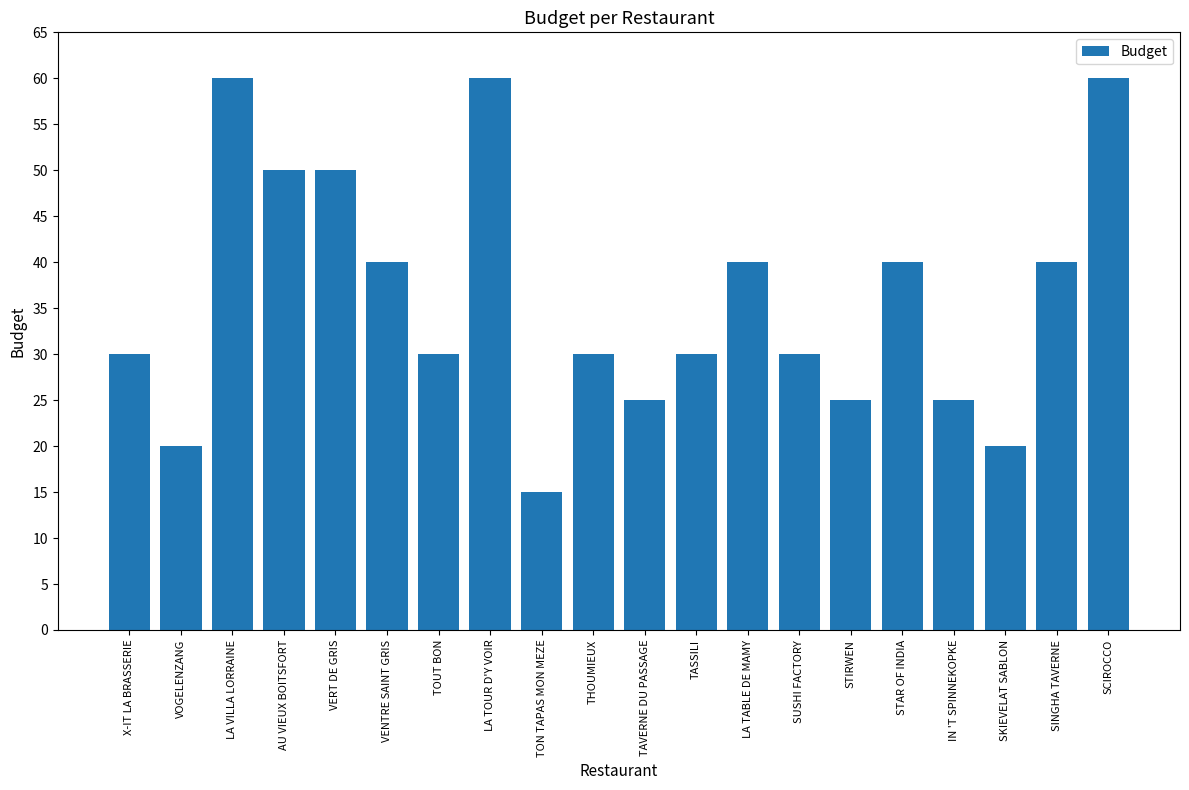

Reading left to right, what are all the values shown in this chart?

X-IT LA BRASSERIE=30	VOGELENZANG=20	LA VILLA LORRAINE=60	AU VIEUX BOITSFORT=50	VERT DE GRIS=50	VENTRE SAINT GRIS=40	TOUT BON=30	LA TOUR D'Y VOIR=60	TON TAPAS MON MEZE=15	THOUMIEUX=30	TAVERNE DU PASSAGE=25	TASSILI=30	LA TABLE DE MAMY=40	SUSHI FACTORY=30	STIRWEN=25	STAR OF INDIA=40	IN 'T SPINNEKOPKE=25	SKIEVELAT SABLON=20	SINGHA TAVERNE=40	SCIROCCO=60